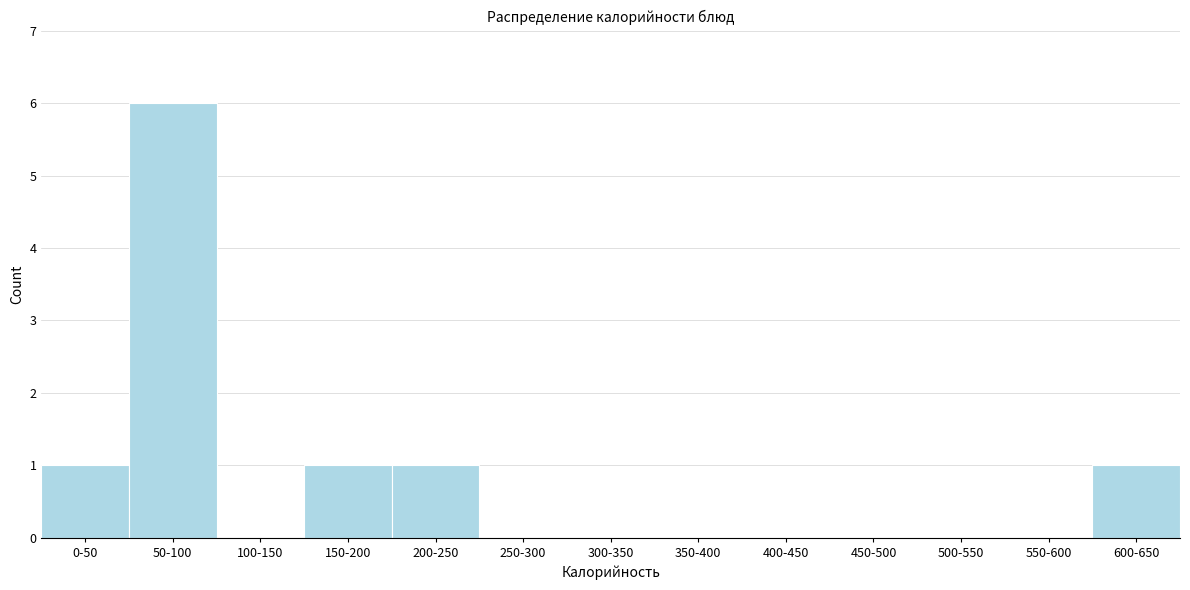

Reading left to right, what are all the values shown in this chart?

0-50=1	50-100=6	100-150=0	150-200=1	200-250=1	250-300=0	300-350=0	350-400=0	400-450=0	450-500=0	500-550=0	550-600=0	600-650=1